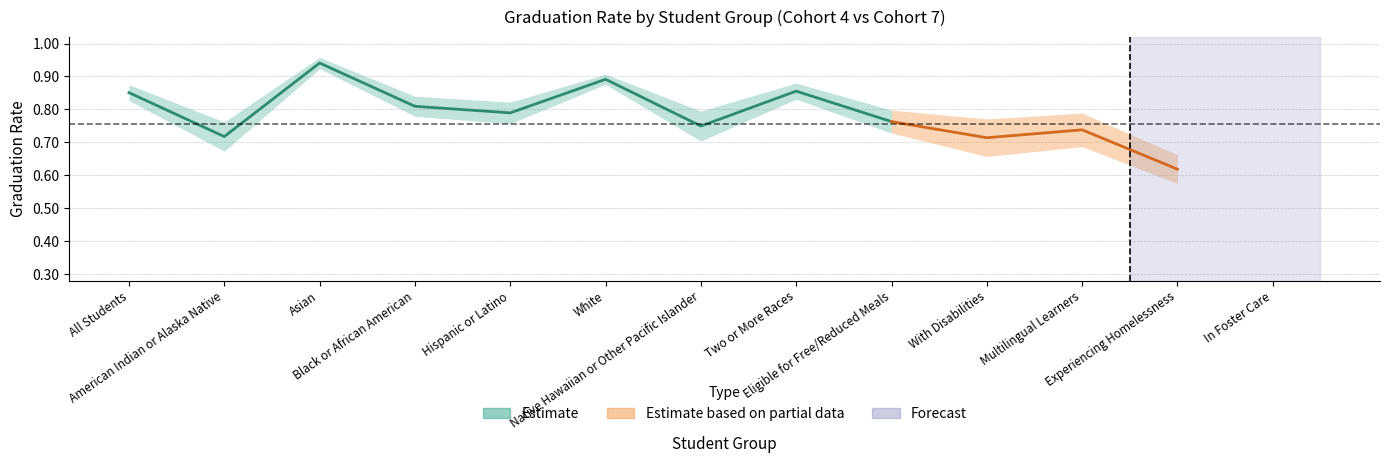

True or false: cohort_7 and cohort_4 cross at least once.

False